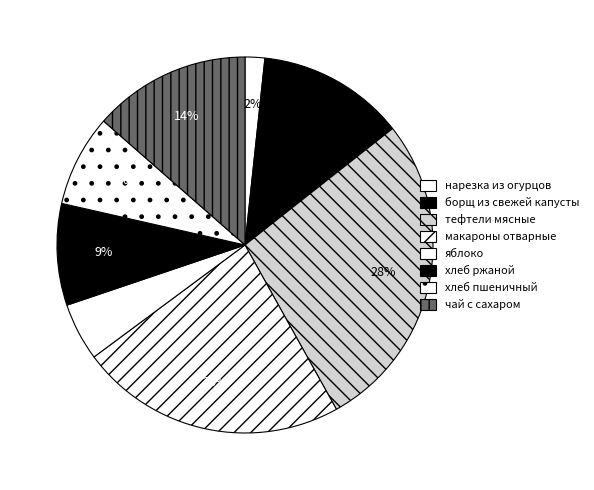

What is the smallest slice in the pie chart?

нарезка из огурцов